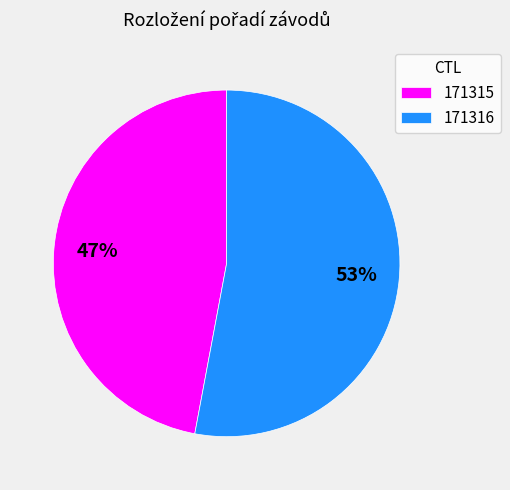

Is 171316 the majority of the pie?

Yes